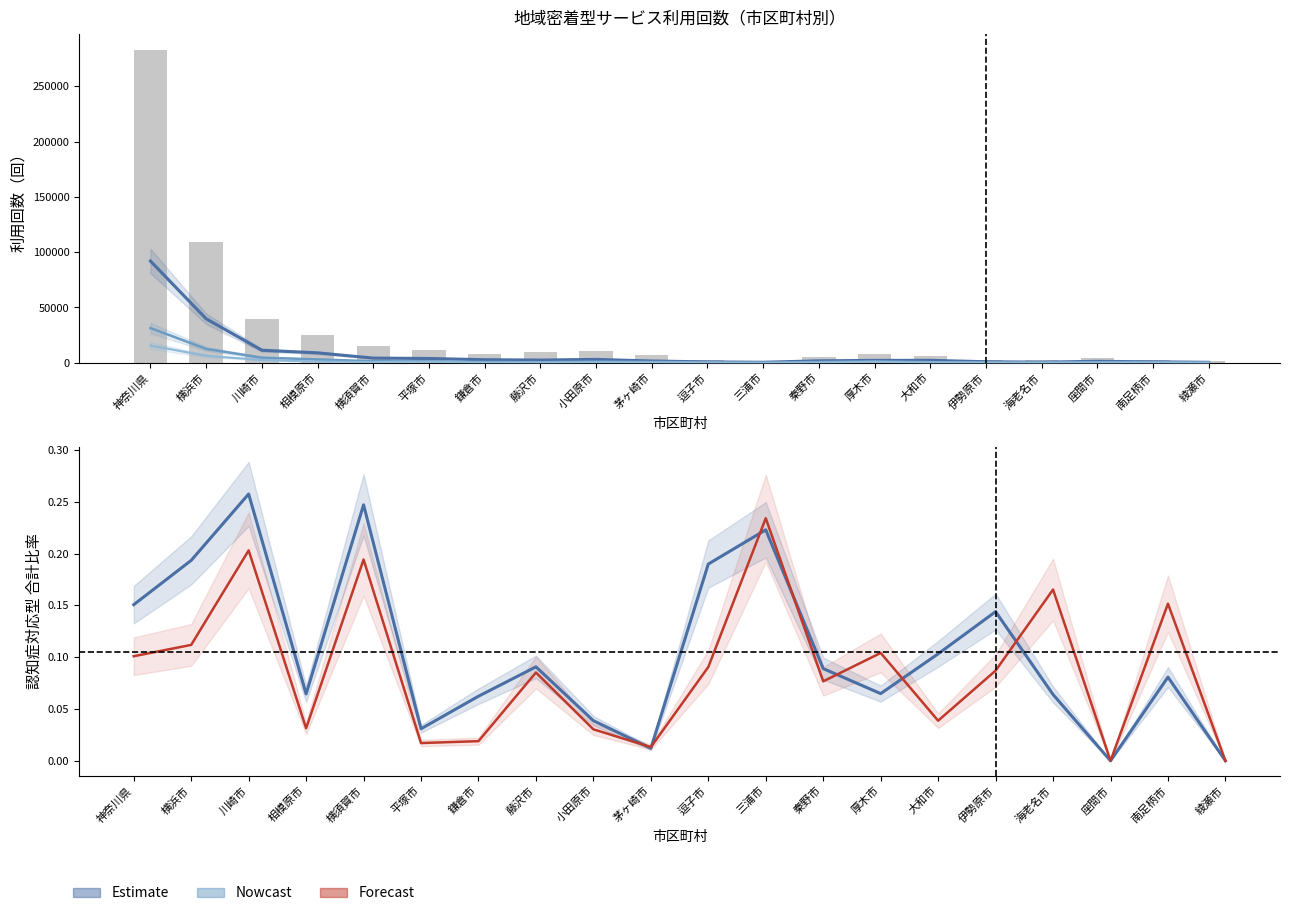

Reading left to right, extract all data points from this chart.

要介護２: 91997.0	39763.0	11298.0	8945.0	4220.0	3856.0	2744.0	2429.0	3028.0	1589.0	751.0	427.0	1747.0	2132.0	2196.0	896.0	502.0	1295.0	824.0	389.0
要介護４: 31397.0	12502.0	4588.0	3040.0	1324.0	1237.0	652.0	461.0	1044.0	752.0	289.0	75.0	662.0	1308.0	521.0	305.0	278.0	468.0	580.0	90.0
要介護５: 15567.0	6264.0	2471.0	1033.0	593.0	847.0	256.0	259.0	537.0	427.0	170.0	12.0	288.0	819.0	286.0	137.0	136.0	198.0	154.0	92.0
地域密着型通所介護 合計: 283132.0	109309.0	39427.0	24985.0	15067.0	11876.0	7701.0	9315.0	10927.0	6700.0	2353.0	1269.0	5224.0	8032.0	6431.0	2736.0	2548.0	4372.0	2896.0	1556.0
認知症対応型通所介護 合計比率: 0.2	0.2	0.3	0.1	0.2	0.0	0.1	0.1	0.0	0.0	0.2	0.2	0.1	0.1	0.1	0.1	0.1	0.0	0.1	0.0
認知症対応型 要介護２比率: 0.1	0.1	0.2	0.0	0.2	0.0	0.0	0.1	0.0	0.0	0.1	0.2	0.1	0.1	0.0	0.1	0.2	0.0	0.2	0.0